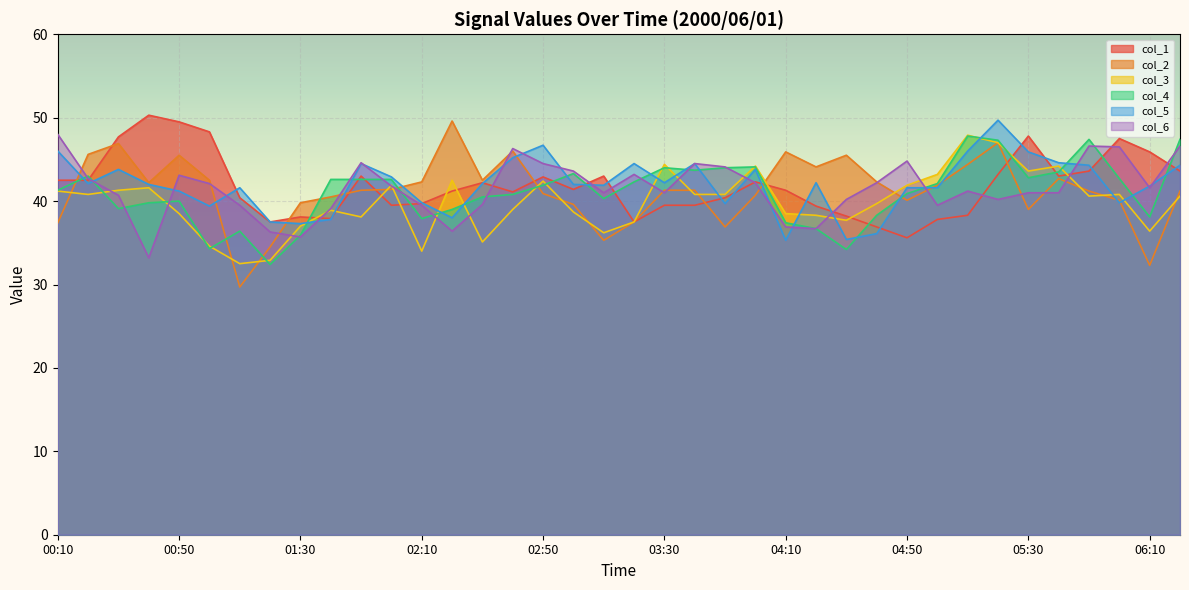

Which series ends up on top after the final intersection of col_3 and col_2?

col_2